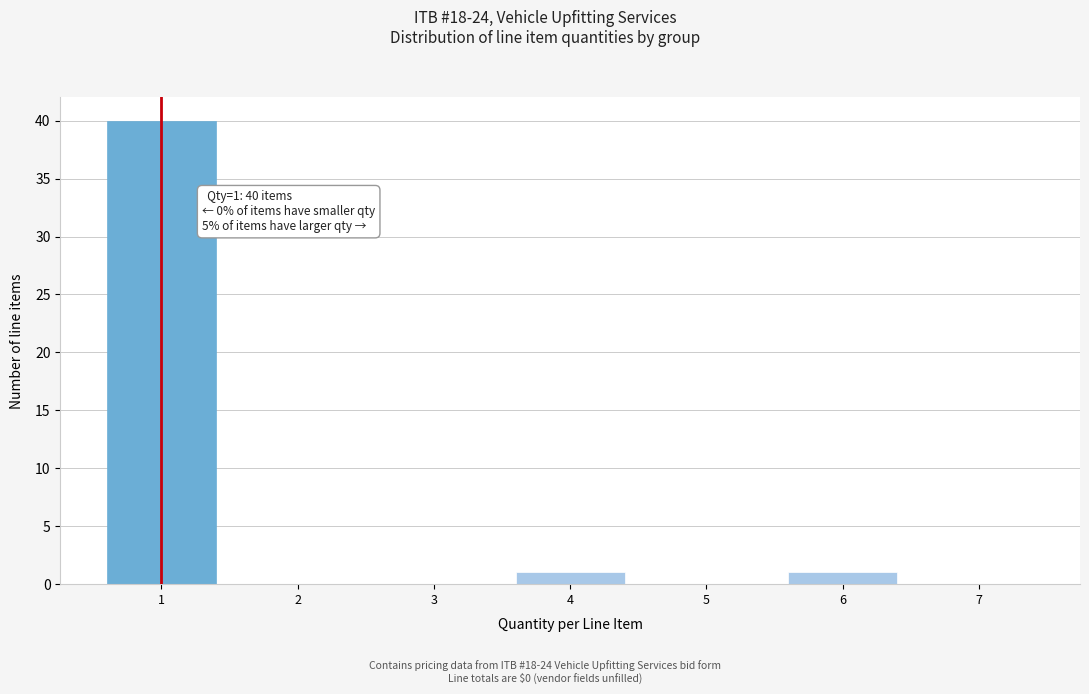

Reading left to right, extract all data points from this chart.

1=40	2=0	3=0	4=1	5=0	6=1	7=0